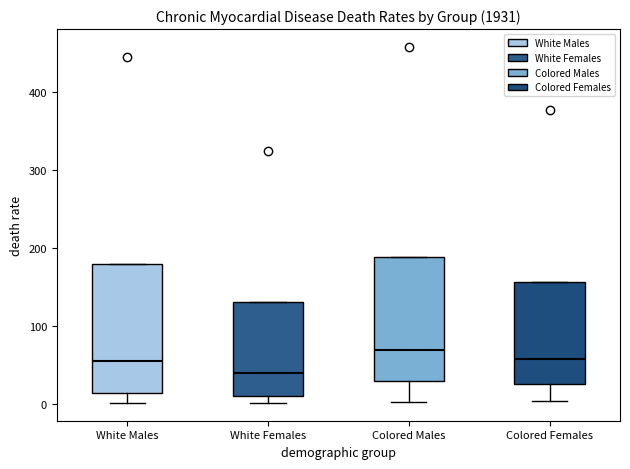

Reading left to right, read every box against the y-axis: the position of its median line, the range the box covers, and the ends of its whiskers. The values are not printed on the chart, so give them approximately, as read against the axis.

White Males: median 50, box 10 to 180, whiskers 0 to 180
White Females: median 40, box 10 to 130, whiskers 0 to 130
Colored Males: median 70, box 30 to 190, whiskers 0 to 190
Colored Females: median 60, box 30 to 160, whiskers 0 to 160